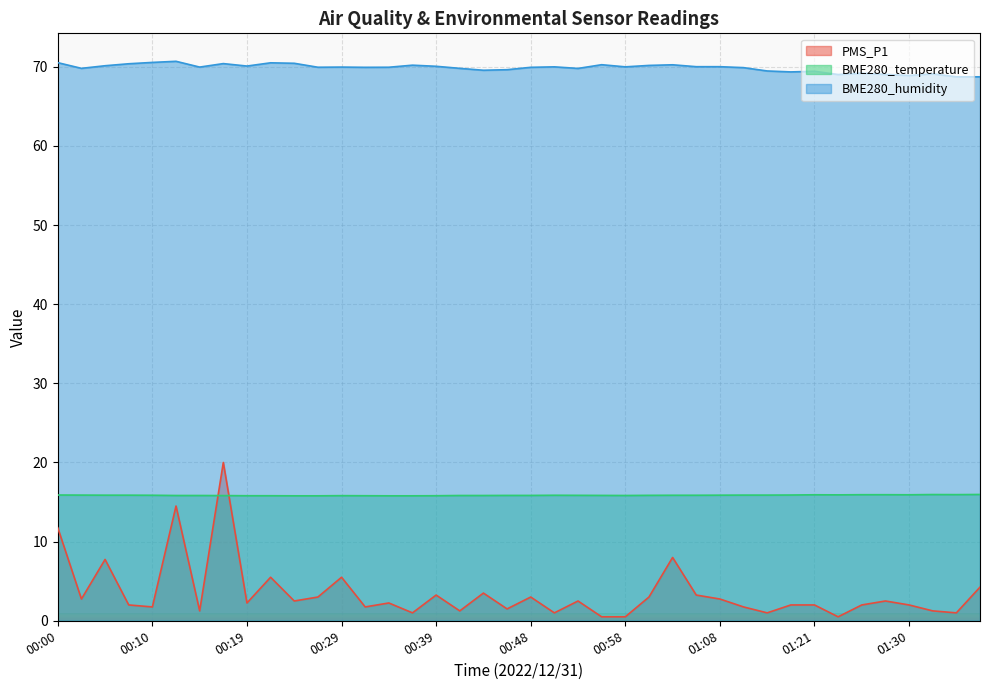

What is the lowest value of the BME280_humidity series?

68.7